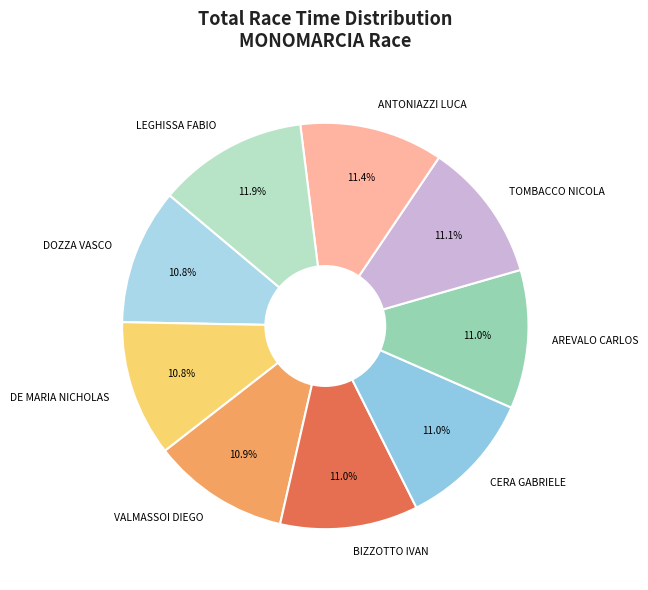

Is it true that VALMASSOI DIEGO is 11% of the pie?

True